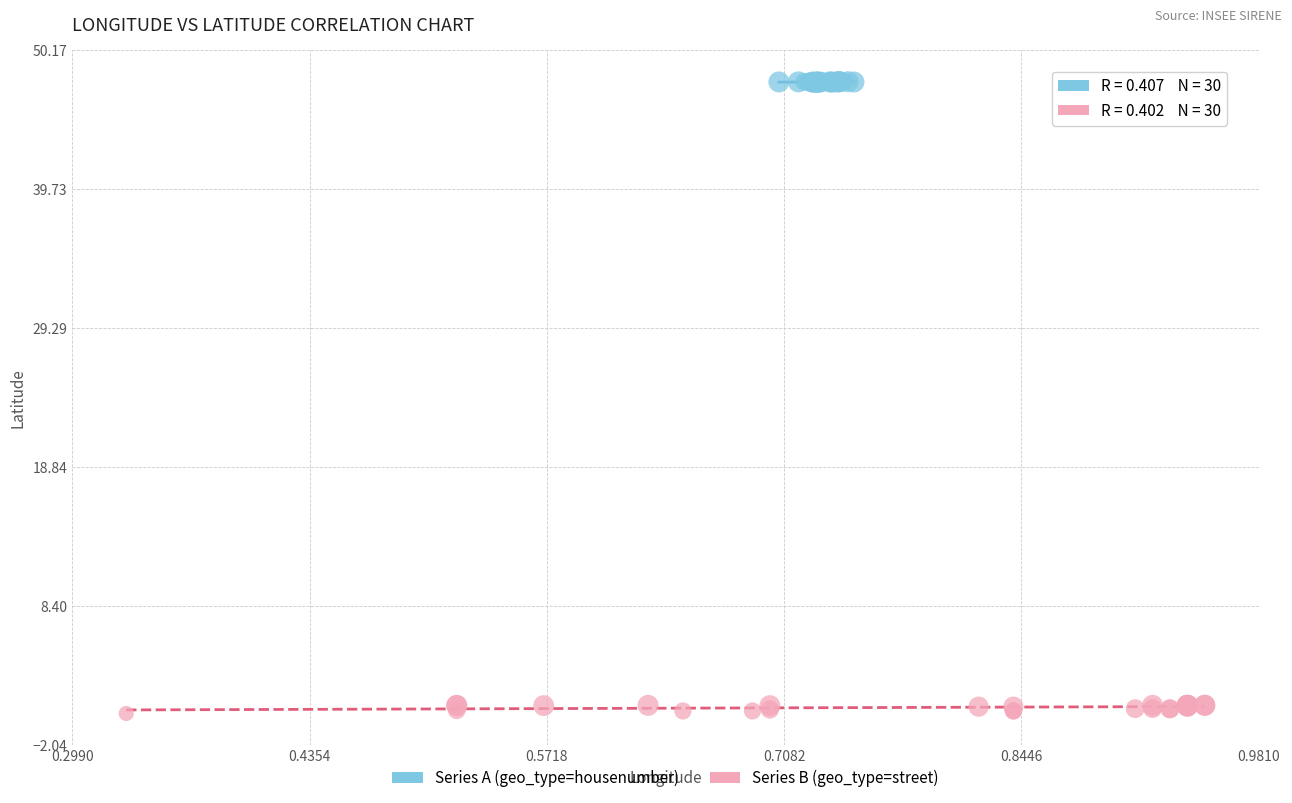

Which series contains the lowest Y value?

Series B (geo_type=street)